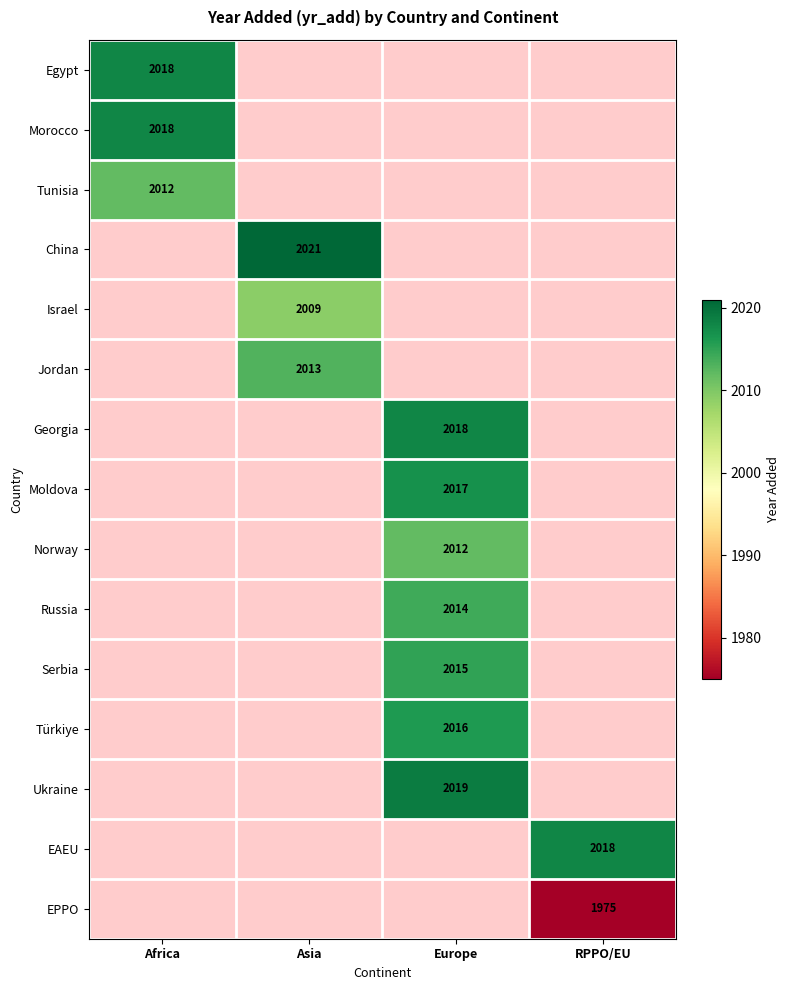

How many values in China are above zero?

1